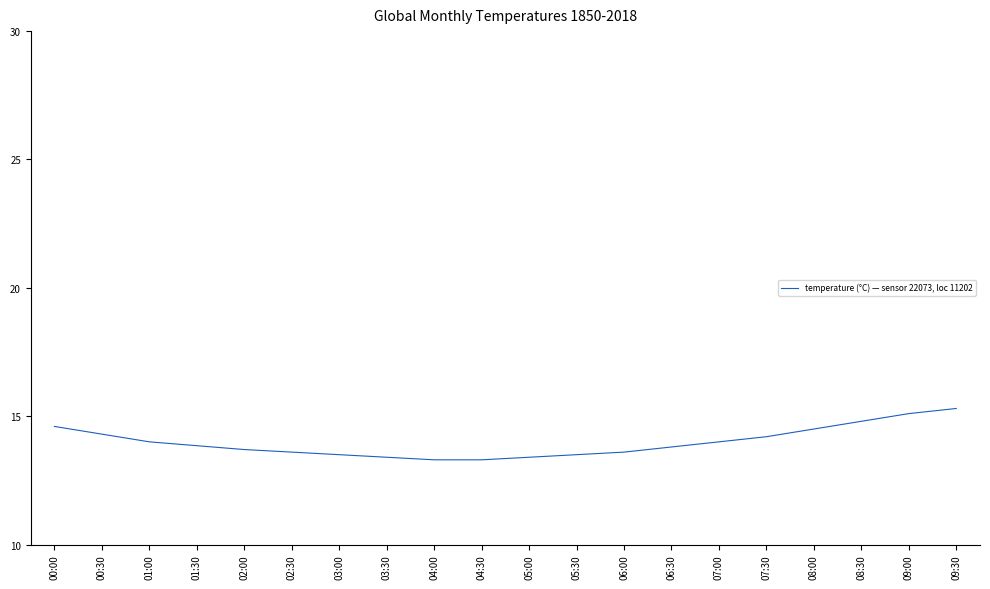

What position from the right is 08:30?

3